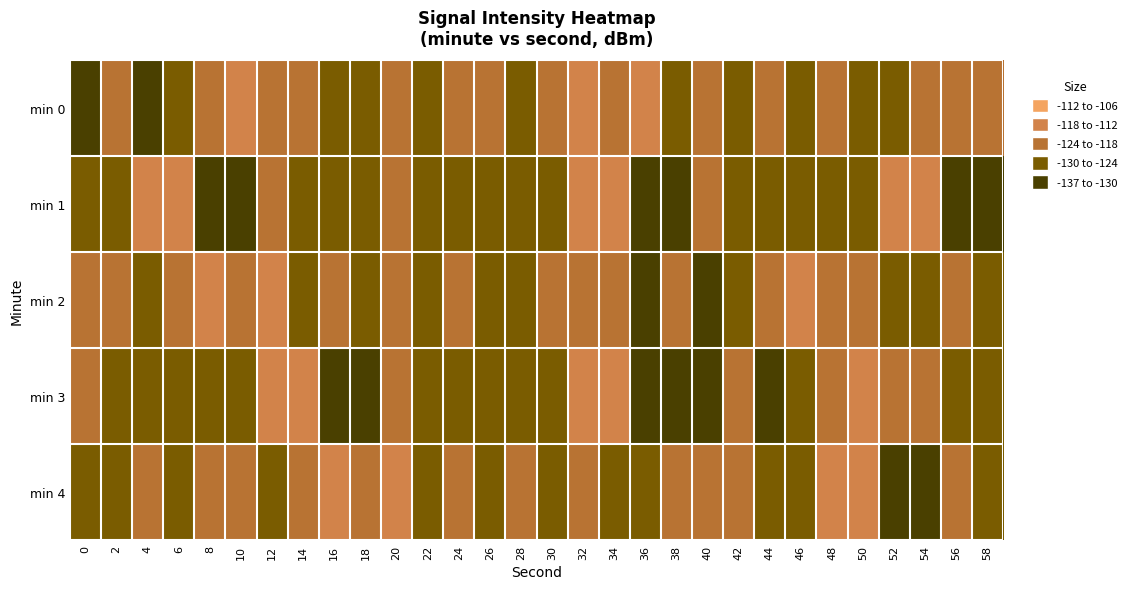

Reading right to left, what are all the values shown in this chart?

min 0: 58=-120.2	56=-121.7	54=-122.6	52=-127.5	50=-128.5	48=-118.6	46=-124.3	44=-119.1	42=-125.4	40=-122.4	38=-129.1	36=-115.5	34=-118.1	32=-117.2	30=-121.7	28=-126.3	26=-121.3	24=-122.4	22=-127.8	20=-118.5	18=-126.0	16=-125.8	14=-119.8	12=-118.1	10=-115.8	8=-118.5	6=-125.9	4=-132.4	2=-121.7	0=-136.8
min 1: 58=-131.2	56=-133.6	54=-117.9	52=-116.7	50=-125.0	48=-127.8	46=-125.6	44=-129.5	42=-126.0	40=-118.5	38=-131.2	36=-133.6	34=-117.9	32=-116.7	30=-125.0	28=-127.8	26=-125.6	24=-129.5	22=-126.0	20=-118.5	18=-125.6	16=-129.5	14=-126.0	12=-118.5	10=-131.2	8=-133.6	6=-117.9	4=-116.7	2=-125.0	0=-127.8
min 2: 58=-127.8	56=-118.5	54=-126.0	52=-125.8	50=-119.8	48=-118.1	46=-115.8	44=-118.5	42=-125.9	40=-132.4	38=-121.7	36=-136.8	34=-120.2	32=-121.7	30=-122.6	28=-127.5	26=-128.5	24=-118.6	22=-124.3	20=-119.1	18=-125.4	16=-122.4	14=-129.1	12=-115.5	10=-118.1	8=-117.2	6=-121.7	4=-126.3	2=-121.3	0=-122.4
min 3: 58=-126.0	56=-125.8	54=-119.8	52=-118.1	50=-115.8	48=-118.5	46=-125.9	44=-132.4	42=-121.7	40=-136.8	38=-131.2	36=-133.6	34=-117.9	32=-116.7	30=-125.0	28=-127.8	26=-125.6	24=-129.5	22=-126.0	20=-118.5	18=-131.2	16=-133.6	14=-117.9	12=-116.7	10=-125.0	8=-127.8	6=-125.6	4=-129.5	2=-126.0	0=-118.5
min 4: 58=-126.0	56=-118.5	54=-131.2	52=-133.6	50=-117.9	48=-116.7	46=-125.0	44=-127.8	42=-120.2	40=-121.7	38=-122.6	36=-127.5	34=-128.5	32=-118.6	30=-124.3	28=-119.1	26=-125.4	24=-122.4	22=-129.1	20=-115.5	18=-118.1	16=-117.2	14=-121.7	12=-126.3	10=-121.3	8=-122.4	6=-127.8	4=-118.5	2=-126.0	0=-125.8